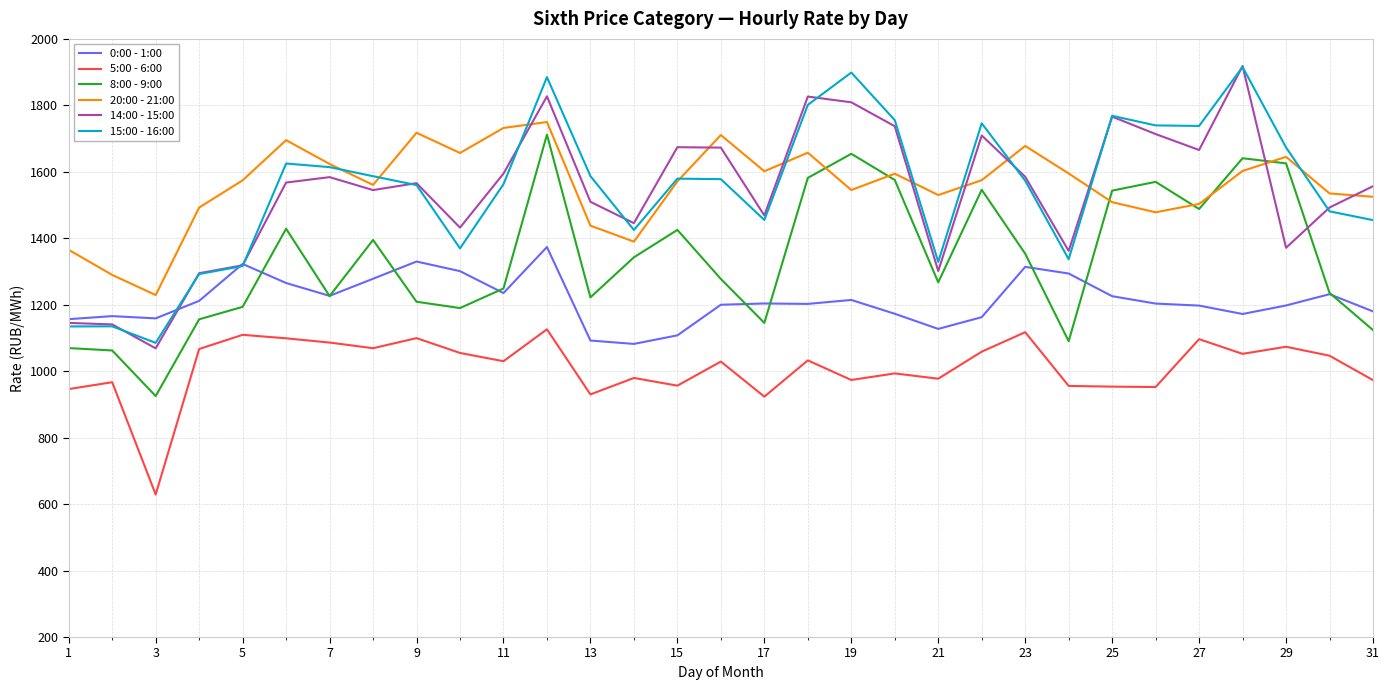

True or false: 0:00 - 1:00 and 5:00 - 6:00 cross at least once.

False